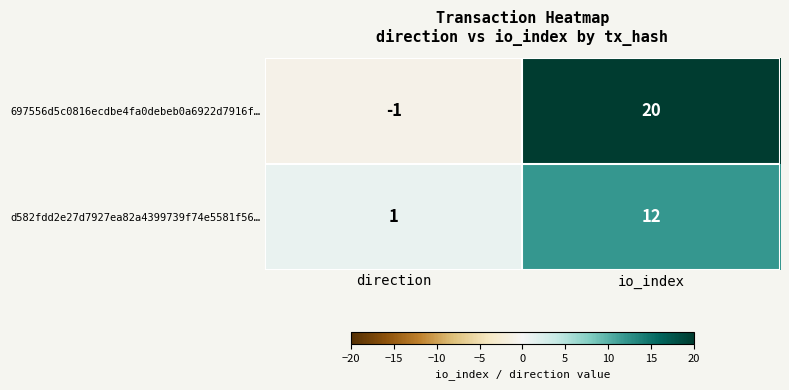

What is the maximum value shown in the chart?

20